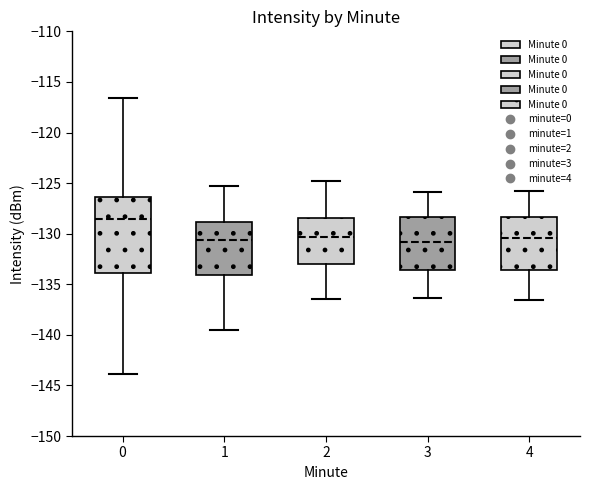

Where is the upper edge of the box at x = 4 on the y-axis? The values are not printed on the chart, so give them approximately, as read against the axis.

-128.5